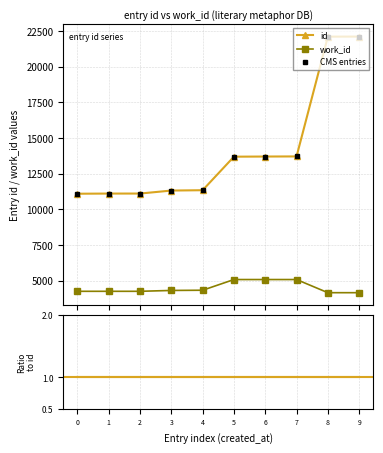

Reading left to right, transcribe all the data shown in this chart.

id: 0=11100.0	1=11111.0	2=11112.0	3=11322.0	4=11346.0	5=13695.0	6=13705.0	7=13713.0	8=22105.0	9=22108.0
work_id: 0=4264.0	1=4264.0	2=4264.0	3=4324.0	4=4339.0	5=5088.0	6=5088.0	7=5088.0	8=4167.0	9=4167.0
CMS entries: 0=11100.0	1=11111.0	2=11112.0	3=11322.0	4=11346.0	5=13695.0	6=13705.0	7=13713.0	8=22105.0	9=22108.0
ratio points: 0=2.6	1=2.6	2=2.6	3=2.6	4=2.6	5=2.7	6=2.7	7=2.7	8=5.3	9=5.3
ratio line: 0=1.0	1=1.0	2=1.0	3=1.0	4=1.0	5=1.0	6=1.0	7=1.0	8=1.0	9=1.0